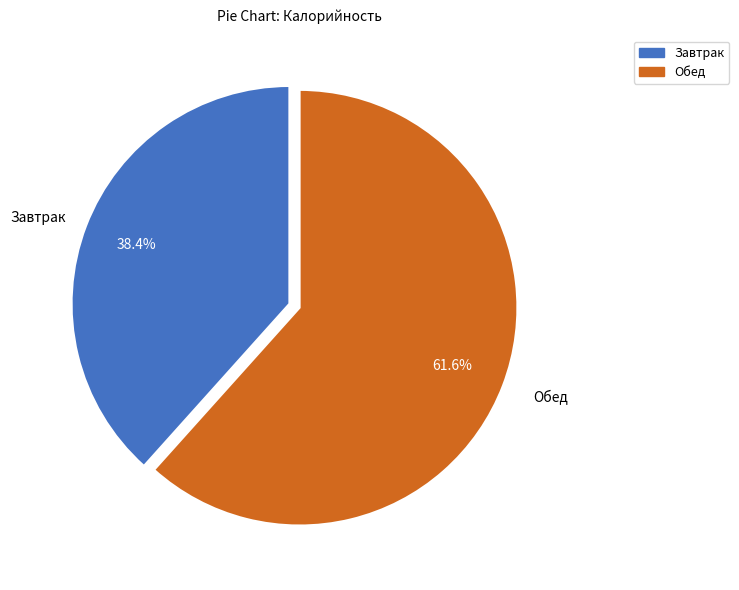

What is the largest slice in the pie chart?

Обед